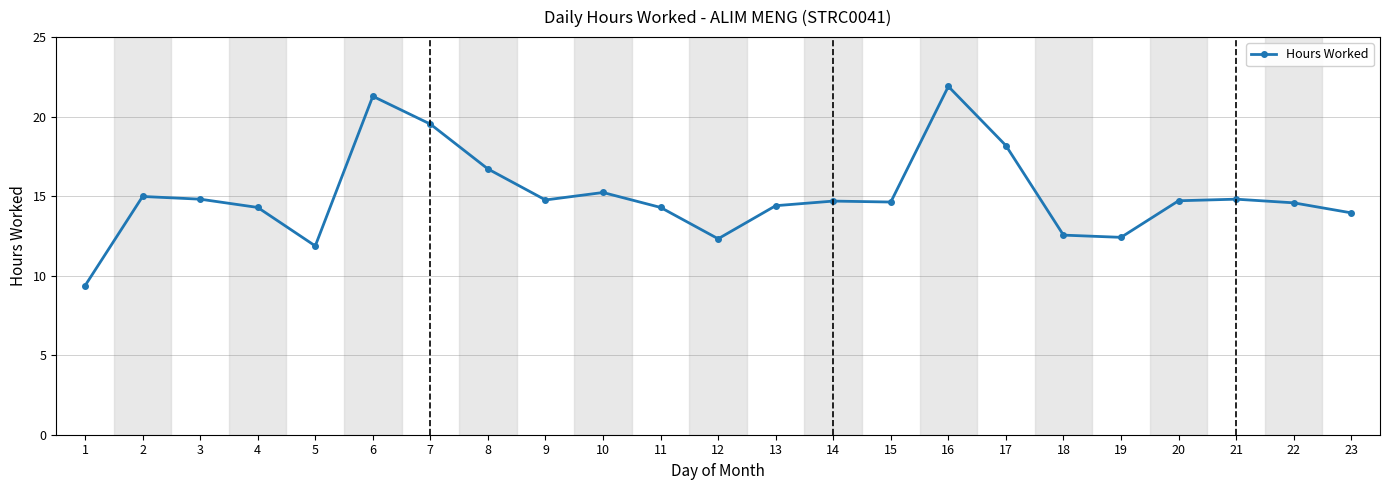

True or false: the data has more than 1 interior local peaks.

True